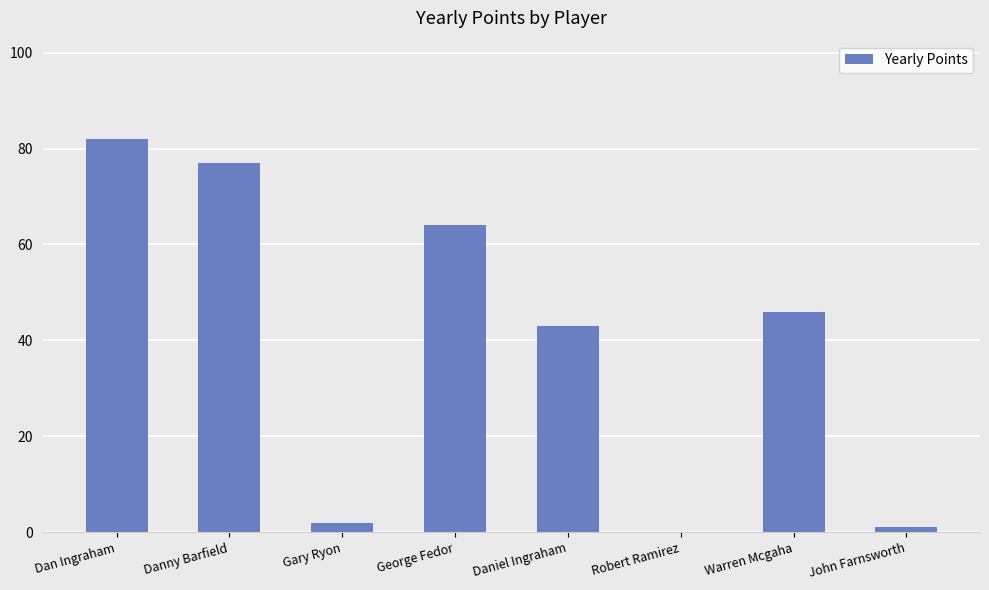

At which label is the value closest to 41?

Daniel Ingraham